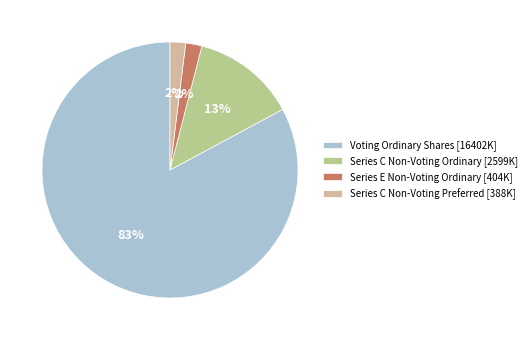

What percentage is the Series E Non-Voting Ordinary slice, to the nearest percent?

2%